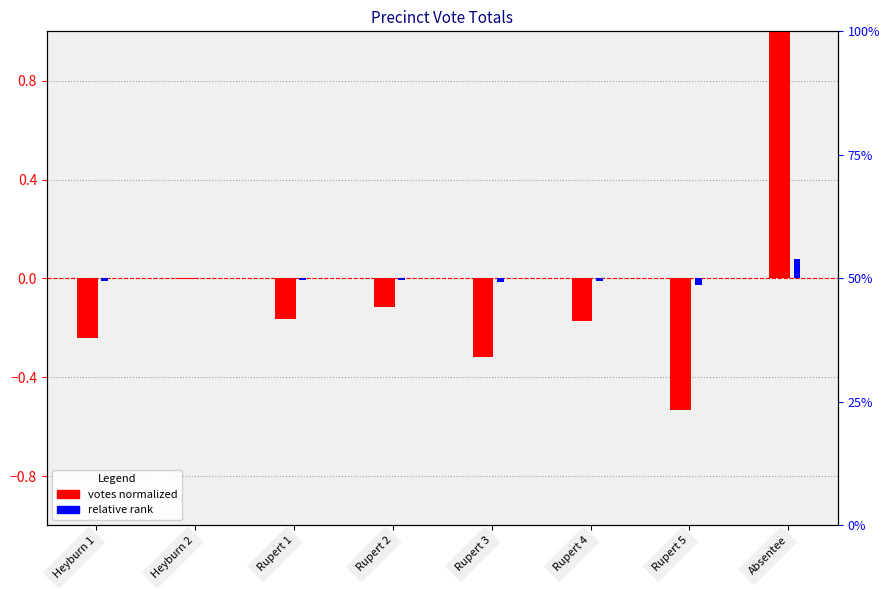

Where is Total Votes Cast nearest to the value 0?

Heyburn 2